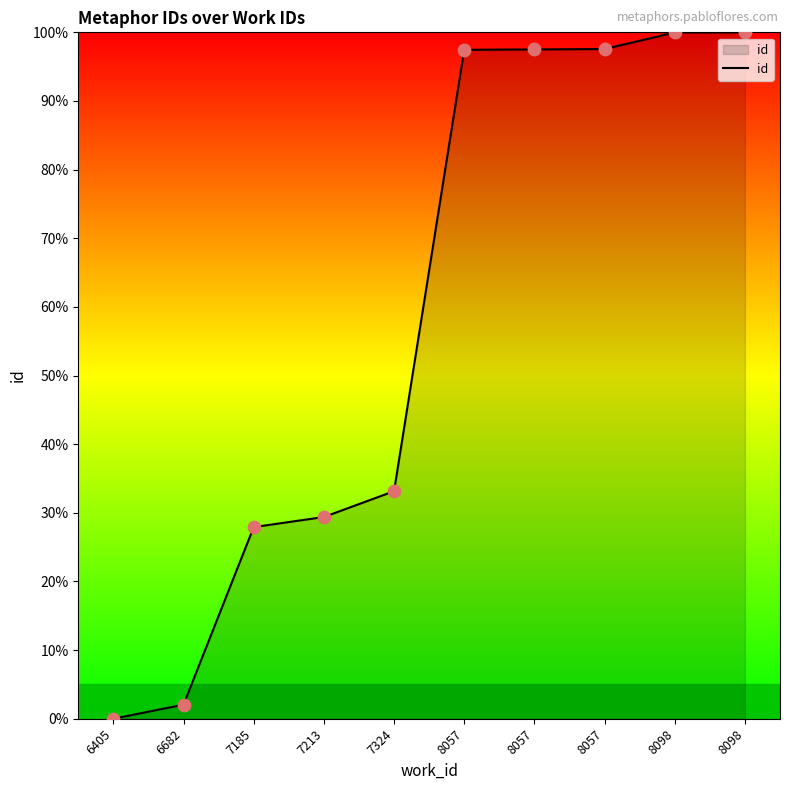

What is the change in value from 8057 to 8098?

+2.4